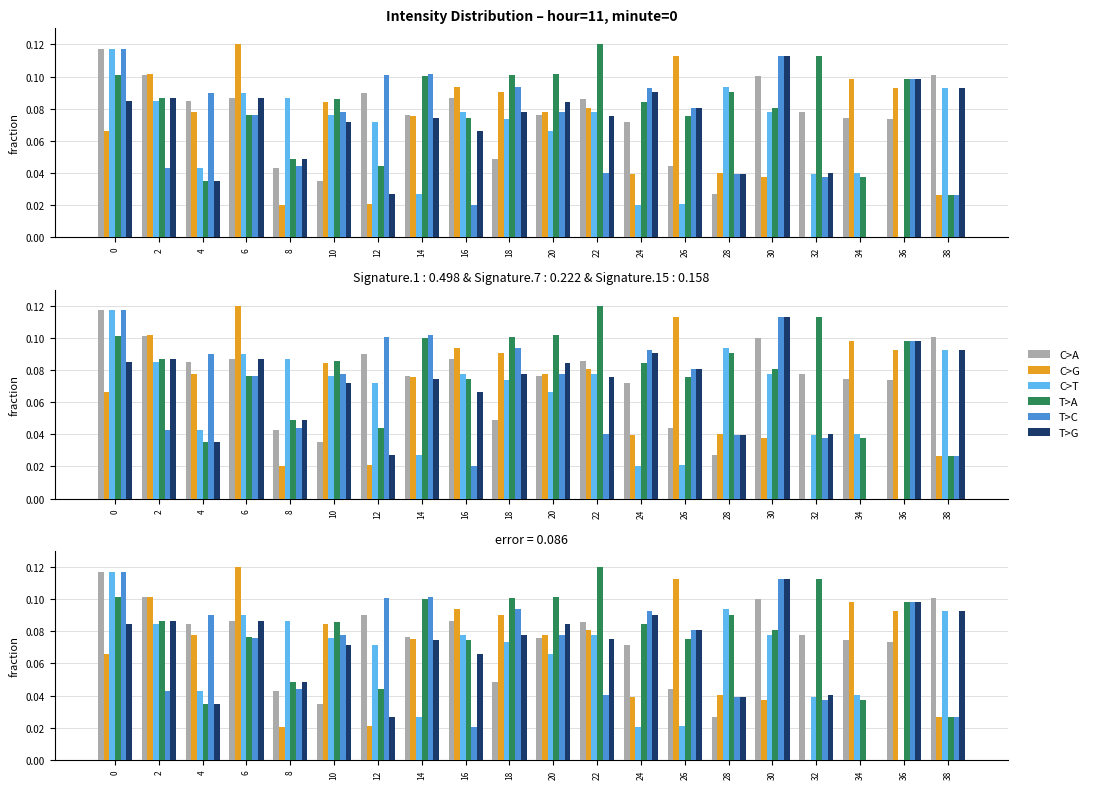

At how many categories does at least one series exceed 0?

20